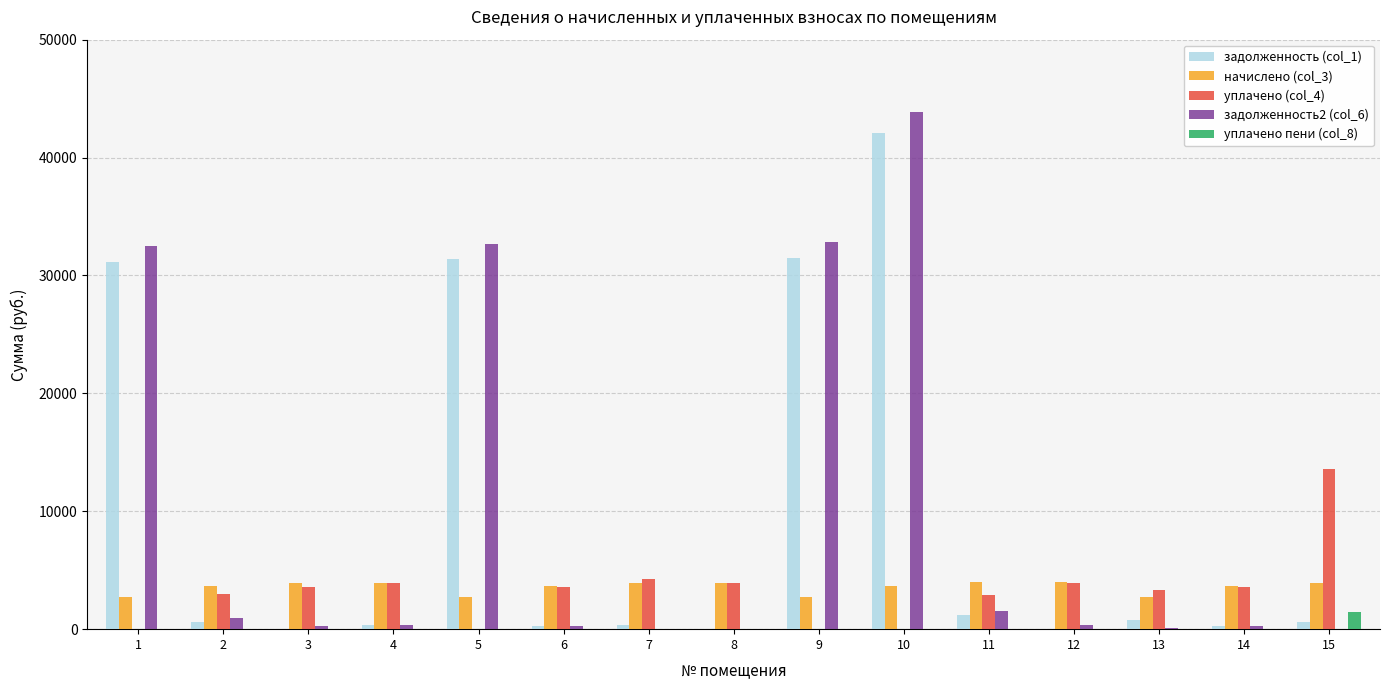

True or false: задолженность (col_1) has a value of 0.0 at 12.

True